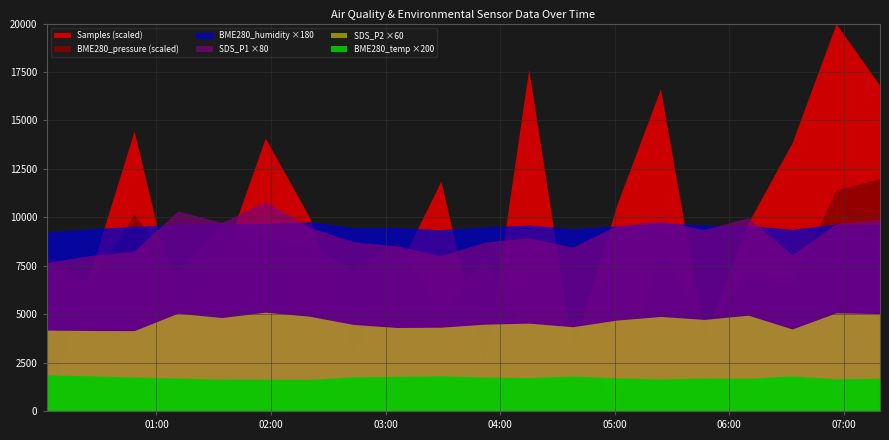

Reading left to right, list all the values displayed in this chart.

Samples: 2022/03/25 00:02:26=5228255.0	2022/03/25 00:25:23=5233650.0	2022/03/25 00:48:19=5239139.0	2022/03/25 01:11:13=5232048.0	2022/03/25 01:34:12=5234068.0	2022/03/25 01:57:00=5238864.0	2022/03/25 02:20:00=5235809.0	2022/03/25 02:43:00=5230382.0	2022/03/25 03:06:00=5233715.0	2022/03/25 03:29:00=5237189.0	2022/03/25 03:52:00=5229871.0	2022/03/25 04:15:00=5241539.0	2022/03/25 04:38:00=5230558.0	2022/03/25 05:01:00=5236239.0	2022/03/25 05:24:00=5240781.0	2022/03/25 05:47:00=5231092.0	2022/03/25 06:10:00=5235576.0	2022/03/25 06:33:00=5238693.0	2022/03/25 06:56:00=5243311.0	2022/03/25 07:19:00=5240896.0
SDS_P1: 2022/03/25 00:02:26=95.8	2022/03/25 00:25:23=100.3	2022/03/25 00:48:19=103.2	2022/03/25 01:11:13=129.1	2022/03/25 01:34:12=121.7	2022/03/25 01:57:00=135.2	2022/03/25 02:20:00=118.6	2022/03/25 02:43:00=109.2	2022/03/25 03:06:00=106.5	2022/03/25 03:29:00=100.2	2022/03/25 03:52:00=109.0	2022/03/25 04:15:00=111.8	2022/03/25 04:38:00=105.7	2022/03/25 05:01:00=119.5	2022/03/25 05:24:00=122.5	2022/03/25 05:47:00=117.0	2022/03/25 06:10:00=124.8	2022/03/25 06:33:00=100.7	2022/03/25 06:56:00=120.9	2022/03/25 07:19:00=123.8
SDS_P2: 2022/03/25 00:02:26=69.6	2022/03/25 00:25:23=69.2	2022/03/25 00:48:19=69.1	2022/03/25 01:11:13=84.1	2022/03/25 01:34:12=80.4	2022/03/25 01:57:00=85.0	2022/03/25 02:20:00=81.5	2022/03/25 02:43:00=74.5	2022/03/25 03:06:00=71.8	2022/03/25 03:29:00=72.1	2022/03/25 03:52:00=74.7	2022/03/25 04:15:00=75.6	2022/03/25 04:38:00=72.5	2022/03/25 05:01:00=78.2	2022/03/25 05:24:00=81.3	2022/03/25 05:47:00=78.8	2022/03/25 06:10:00=82.4	2022/03/25 06:33:00=70.5	2022/03/25 06:56:00=84.5	2022/03/25 07:19:00=83.8
BME280_temperature: 2022/03/25 00:02:26=9.3	2022/03/25 00:25:23=9.1	2022/03/25 00:48:19=8.8	2022/03/25 01:11:13=8.5	2022/03/25 01:34:12=8.2	2022/03/25 01:57:00=8.2	2022/03/25 02:20:00=8.1	2022/03/25 02:43:00=8.8	2022/03/25 03:06:00=8.9	2022/03/25 03:29:00=9.1	2022/03/25 03:52:00=8.8	2022/03/25 04:15:00=8.6	2022/03/25 04:38:00=9.0	2022/03/25 05:01:00=8.6	2022/03/25 05:24:00=8.3	2022/03/25 05:47:00=8.5	2022/03/25 06:10:00=8.4	2022/03/25 06:33:00=9.1	2022/03/25 06:56:00=8.3	2022/03/25 07:19:00=8.4
BME280_humidity: 2022/03/25 00:02:26=51.1	2022/03/25 00:25:23=52.1	2022/03/25 00:48:19=52.8	2022/03/25 01:11:13=53.3	2022/03/25 01:34:12=53.6	2022/03/25 01:57:00=53.6	2022/03/25 02:20:00=54.1	2022/03/25 02:43:00=52.5	2022/03/25 03:06:00=52.5	2022/03/25 03:29:00=51.8	2022/03/25 03:52:00=52.6	2022/03/25 04:15:00=53.1	2022/03/25 04:38:00=52.1	2022/03/25 05:01:00=52.9	2022/03/25 05:24:00=53.7	2022/03/25 05:47:00=53.2	2022/03/25 06:10:00=53.0	2022/03/25 06:33:00=51.9	2022/03/25 06:56:00=53.5	2022/03/25 07:19:00=53.4
BME280_pressure: 2022/03/25 00:02:26=103145.8	2022/03/25 00:25:23=103143.1	2022/03/25 00:48:19=103149.8	2022/03/25 01:11:13=103144.2	2022/03/25 01:34:12=103149.1	2022/03/25 01:57:00=103147.6	2022/03/25 02:20:00=103146.9	2022/03/25 02:43:00=103144.4	2022/03/25 03:06:00=103147.3	2022/03/25 03:29:00=103140.4	2022/03/25 03:52:00=103145.6	2022/03/25 04:15:00=103137.5	2022/03/25 04:38:00=103139.8	2022/03/25 05:01:00=103130.8	2022/03/25 05:24:00=103147.1	2022/03/25 05:47:00=103138.9	2022/03/25 06:10:00=103143.7	2022/03/25 06:33:00=103143.1	2022/03/25 06:56:00=103152.2	2022/03/25 07:19:00=103153.3